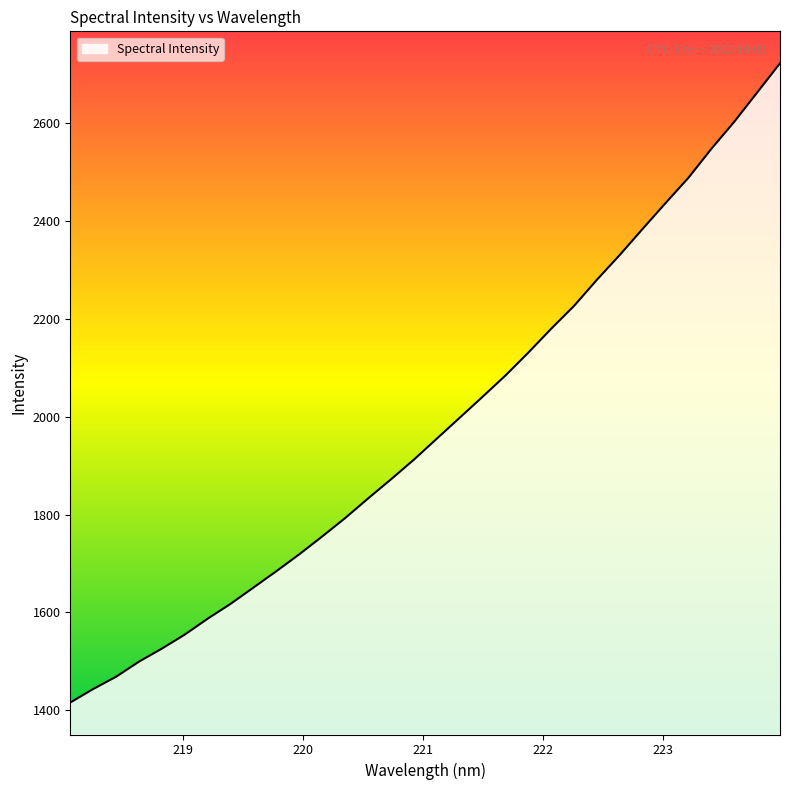

What is the greatest value displayed?

2722.2